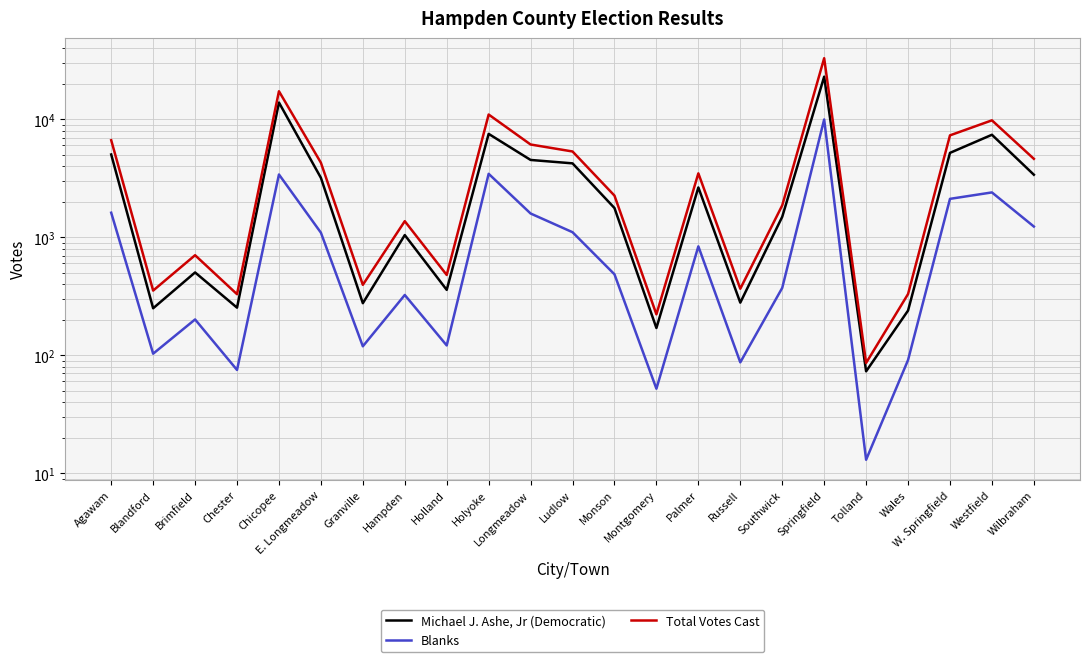

At which category does Total Votes Cast reach its first local valley?

Blandford